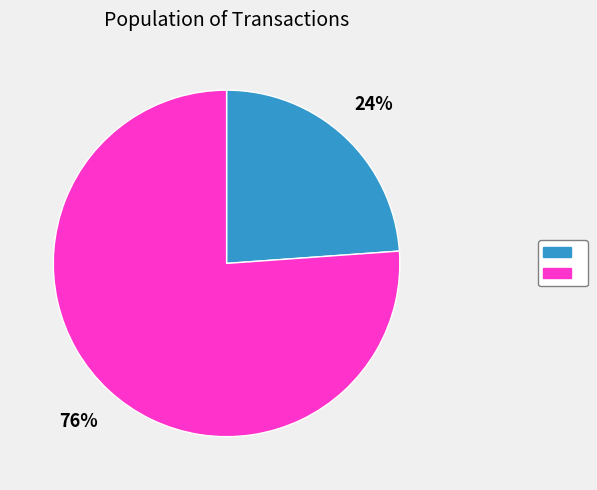

Is there a majority slice in this chart?

Yes